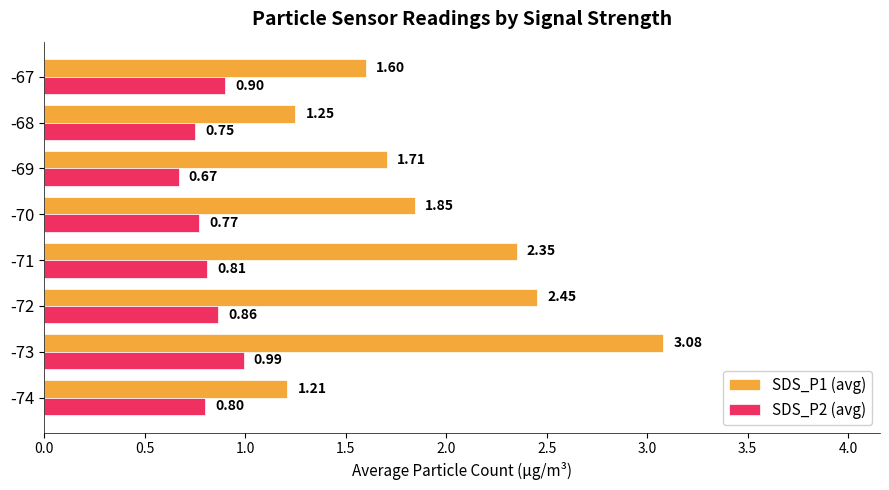

Which series has the largest range (max minus min)?

SDS_P1 (avg)